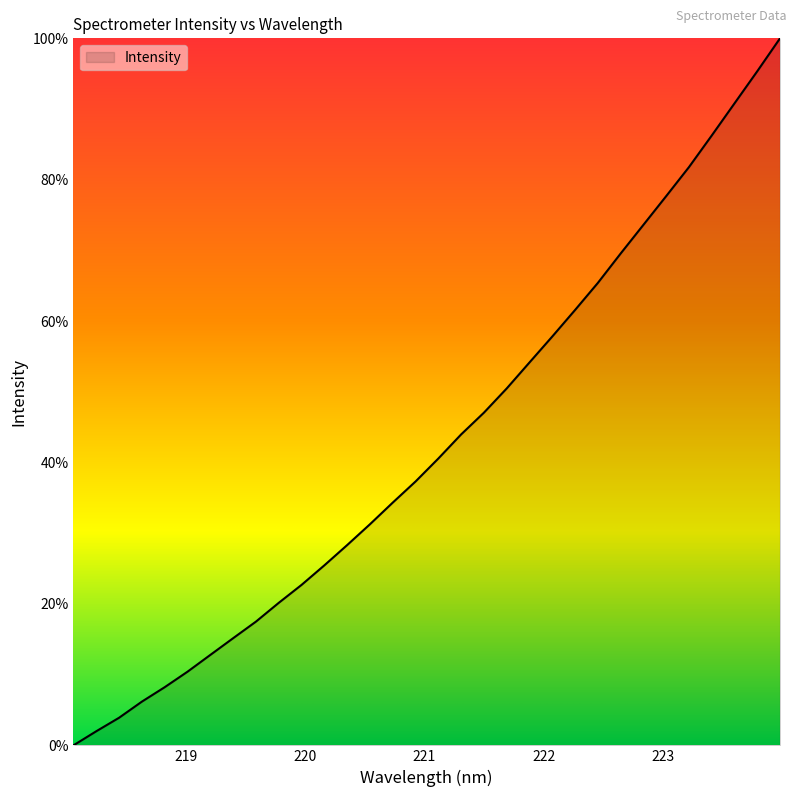

Does the chart display data point markers on the line(s)?

No